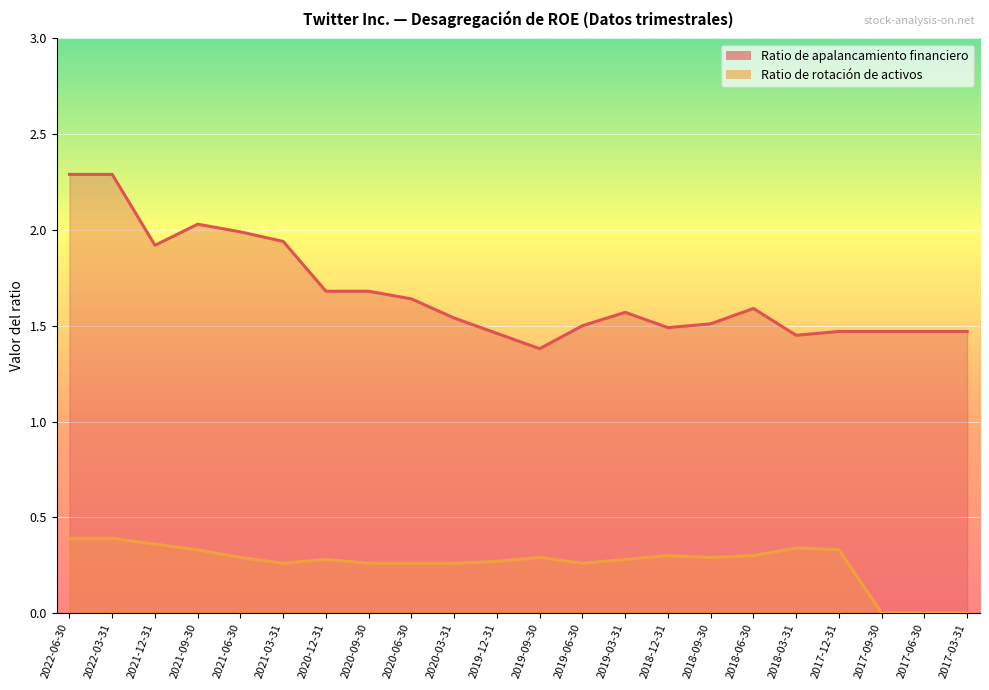

The value of Ratio de apalancamiento financiero at 2019-03-31 is 1.6. True or false?

True